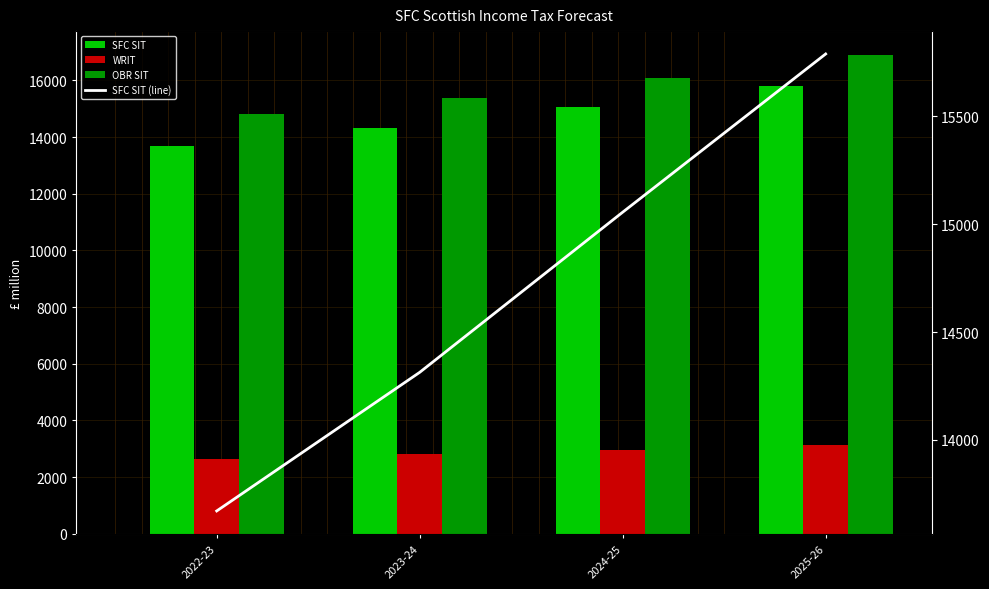

What are all the series names shown in the legend?

SFC SIT, WRIT, OBR SIT, SFC SIT (line)